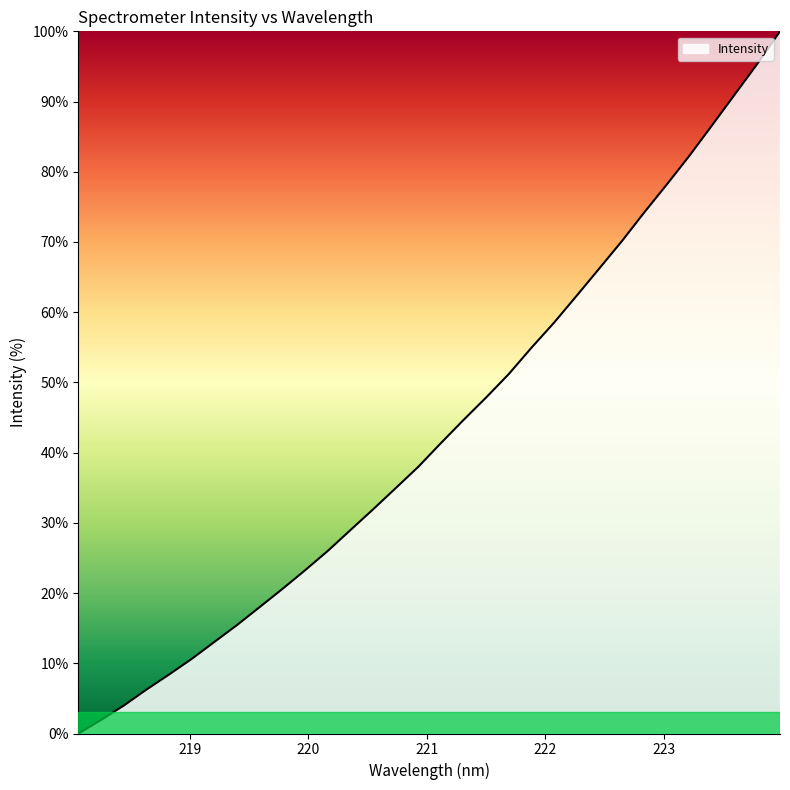

What is the greatest value displayed?

100.0